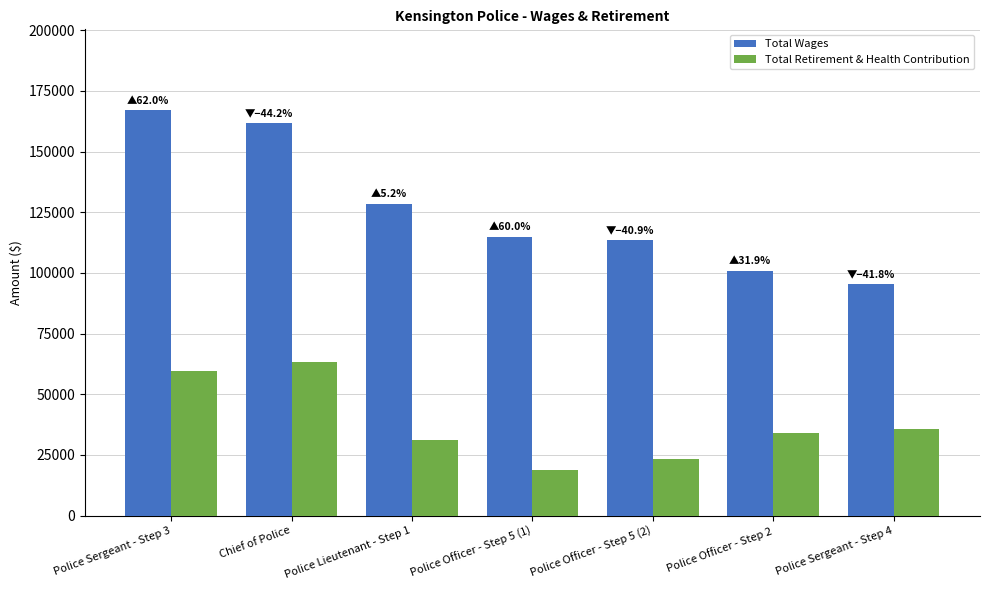

The value of Total Wages at Police Sergeant - Step 4 is 159739. True or false?

False